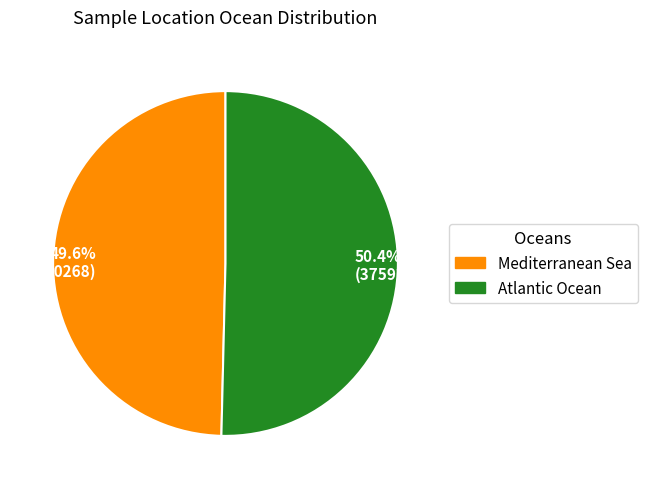

Is 49.6% (370268) the majority of the pie?

No